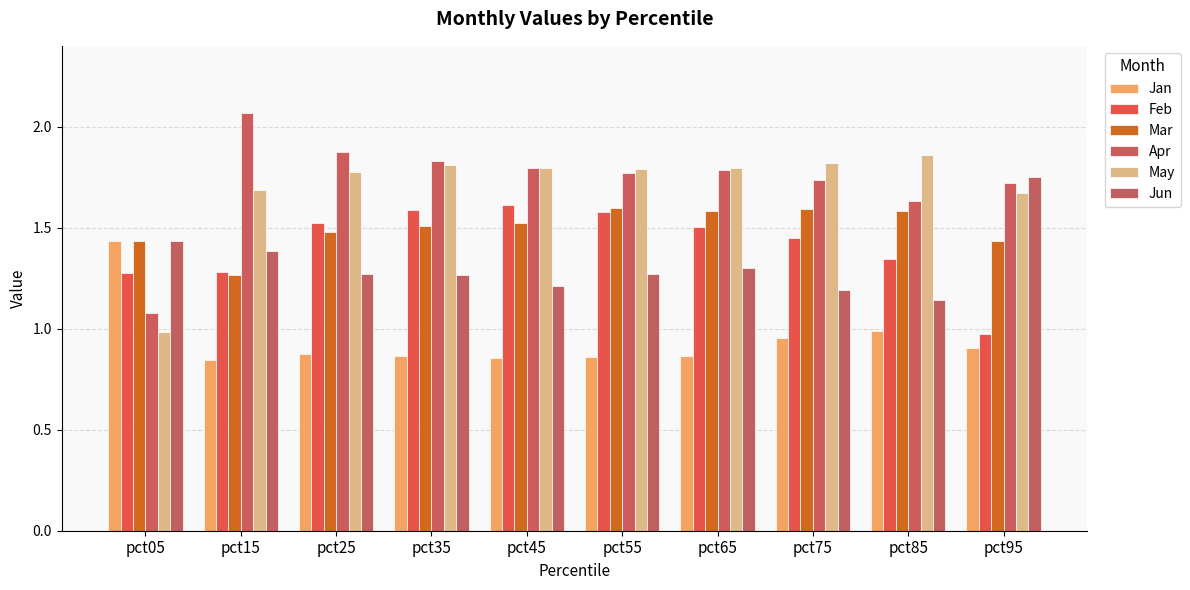

At how many categories does at least one series exceed 1?

10